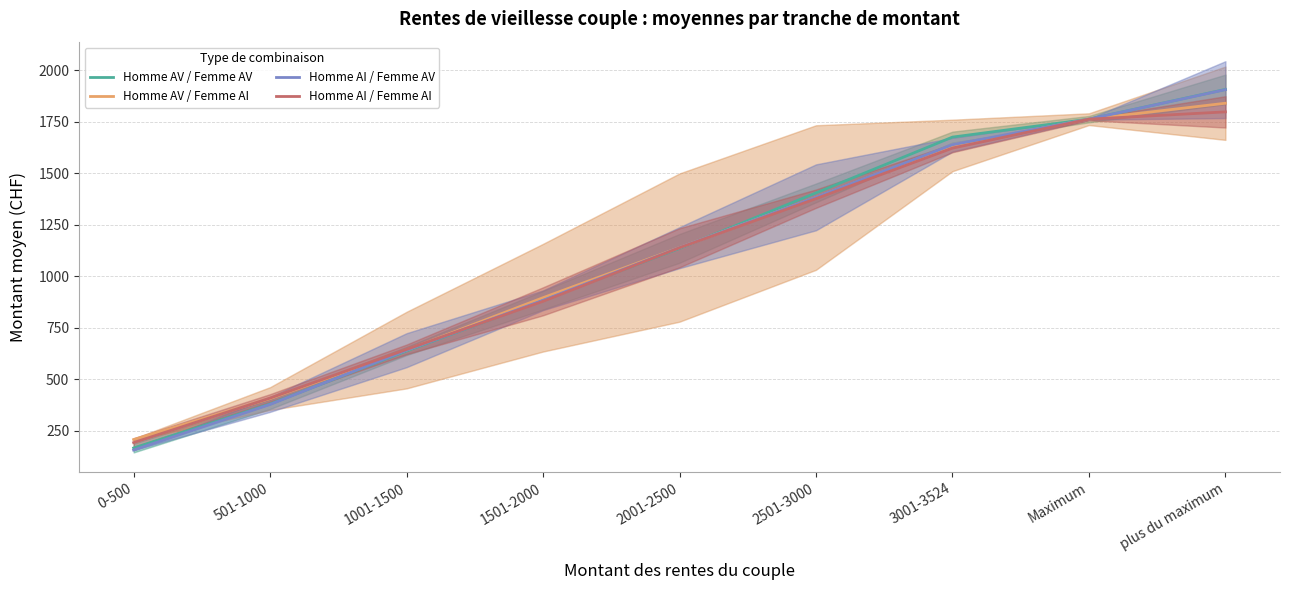

What is the maximum value shown in the chart?

1907.0